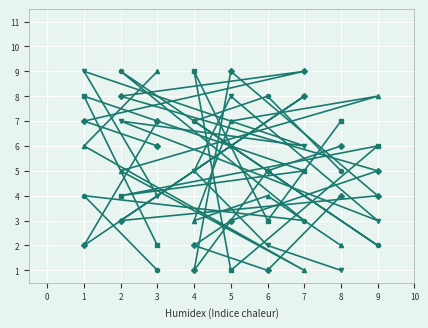

How many lines are shown in the chart?

6